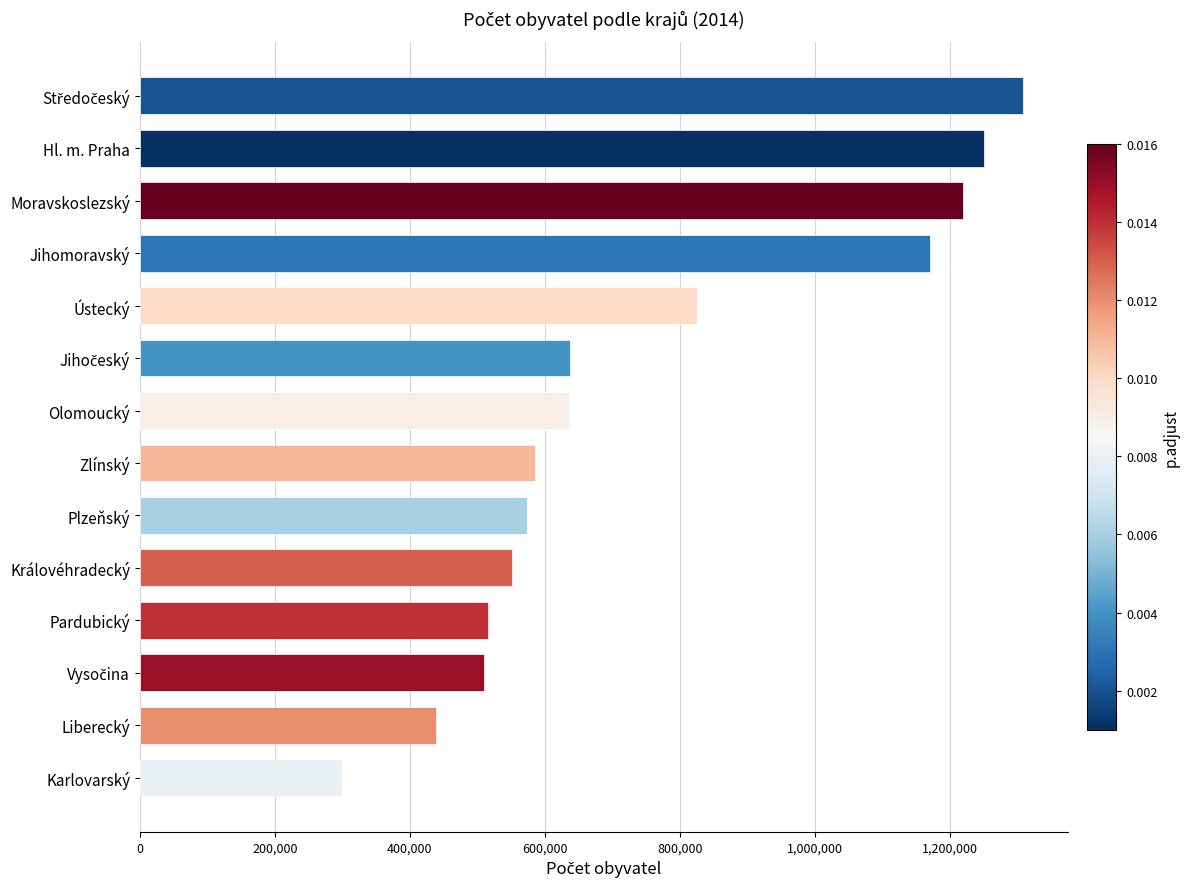

What is the change in value from Pardubický to Zlínský?

+69760